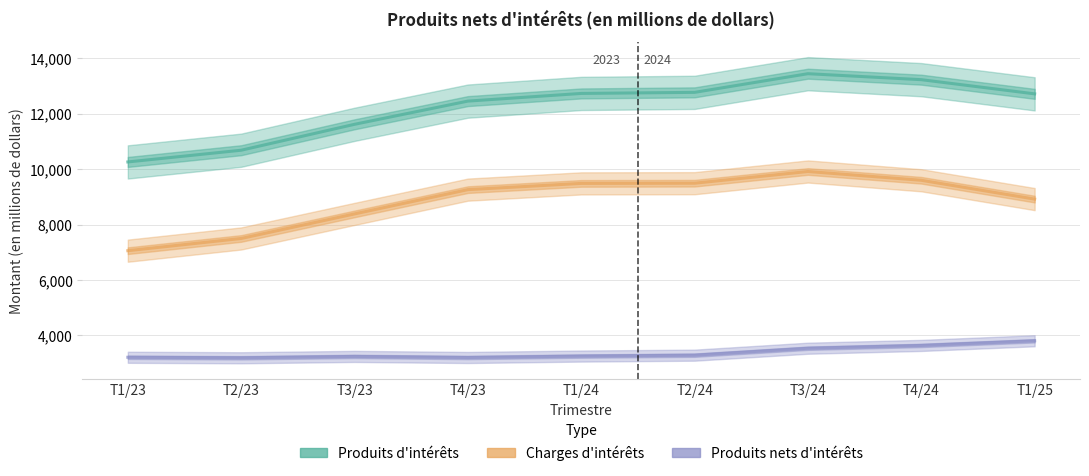

Which has a higher value, T1/25 or T3/23?

T1/25